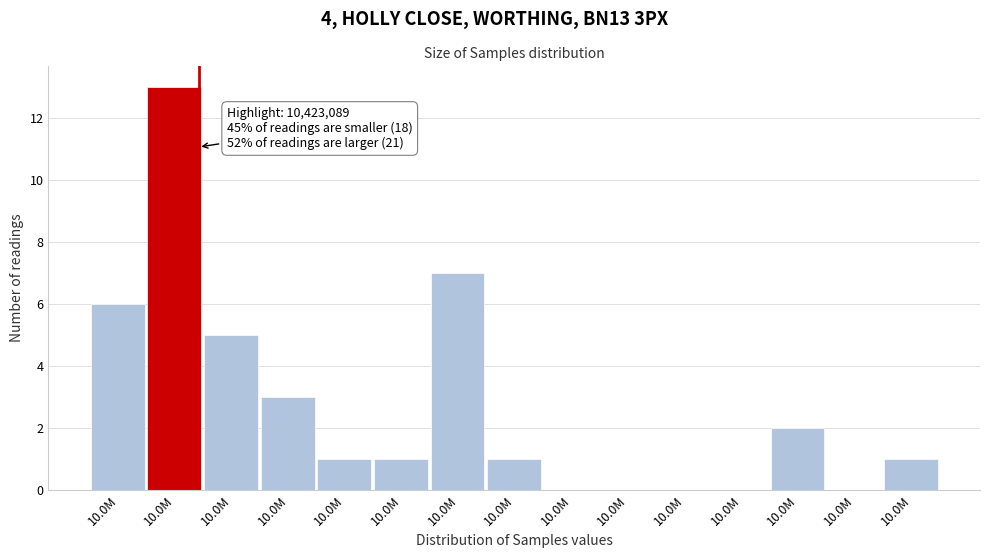

Count the number of categories in the chart.

15